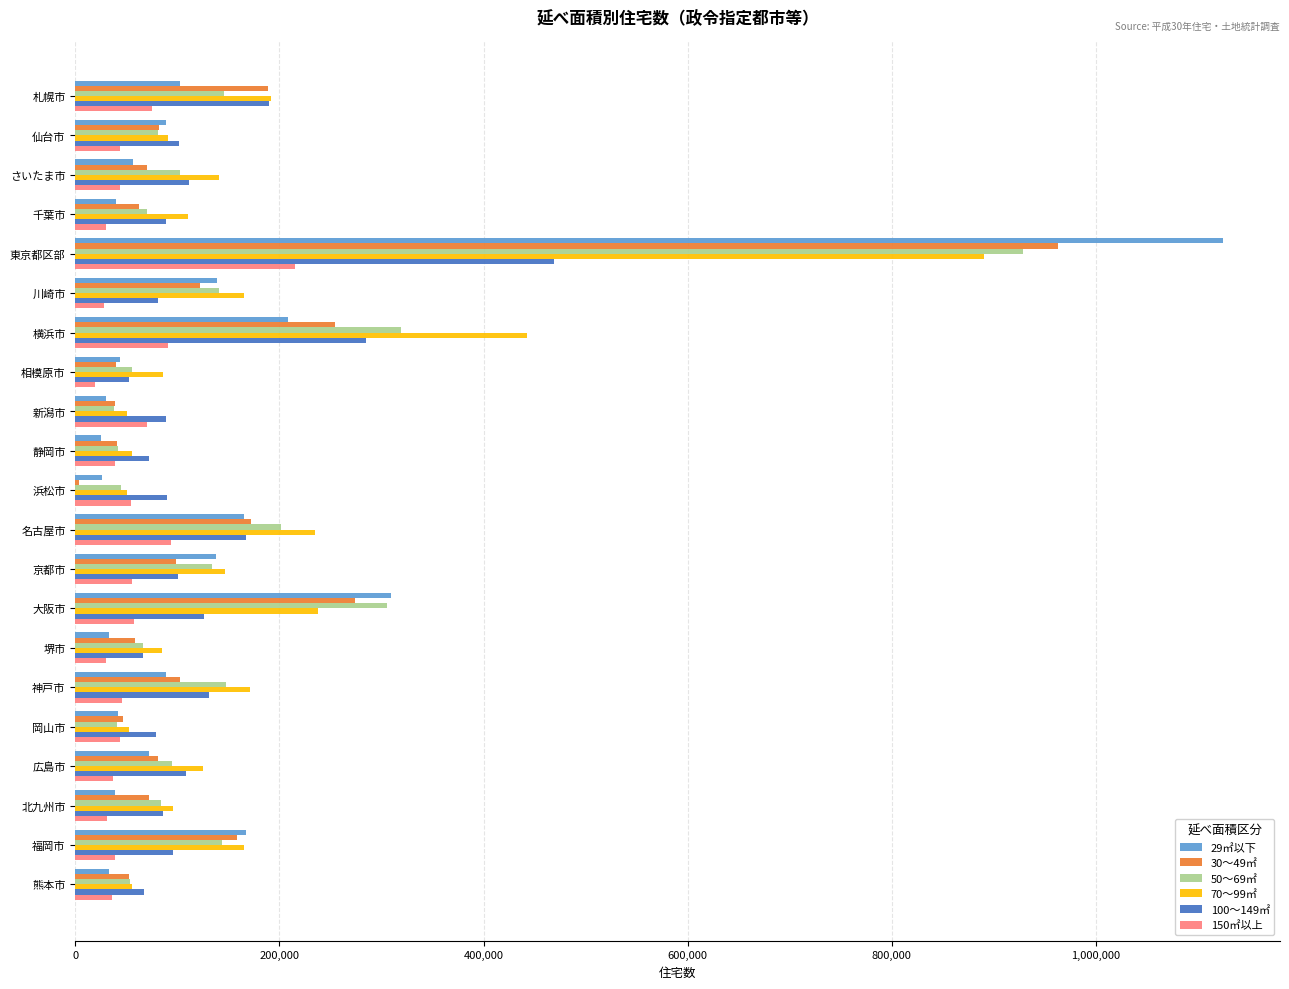

Which category has the highest value in the 100～149㎡ series?

東京都区部